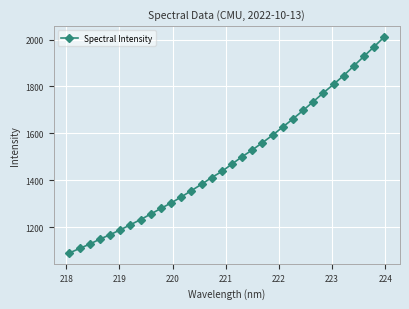

What is the value of the 23rd point from the left?

1661.9